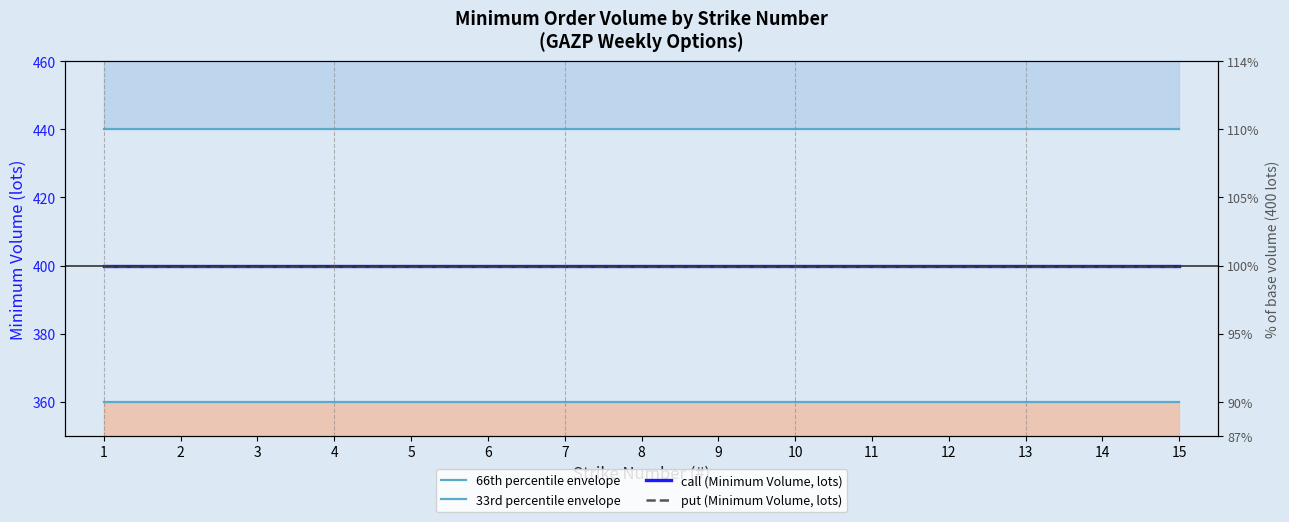

At which label does call (Minimum Volume, lots) reach its minimum?

1